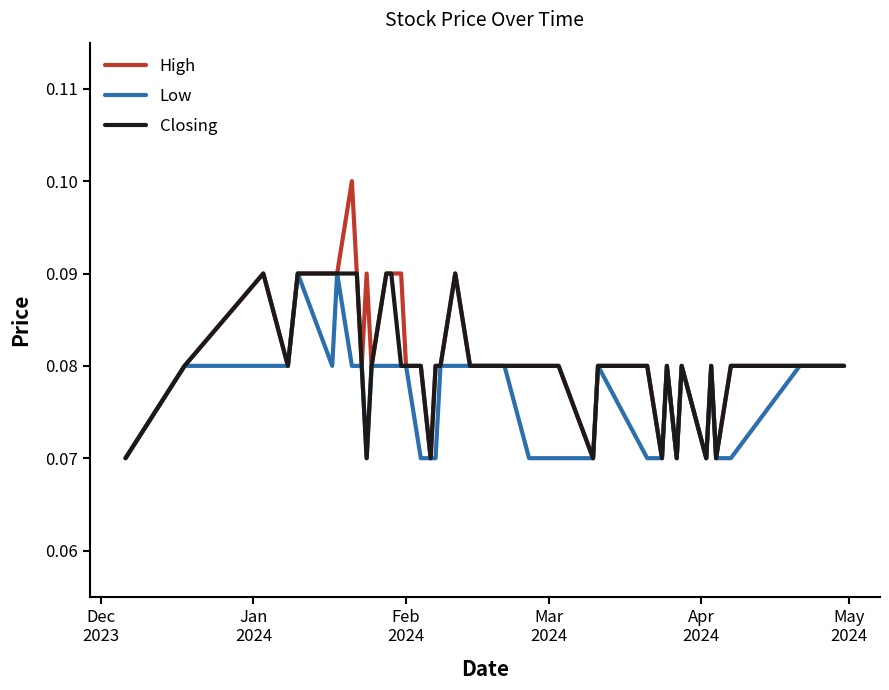

True or false: Low and Closing intersect in this chart.

False